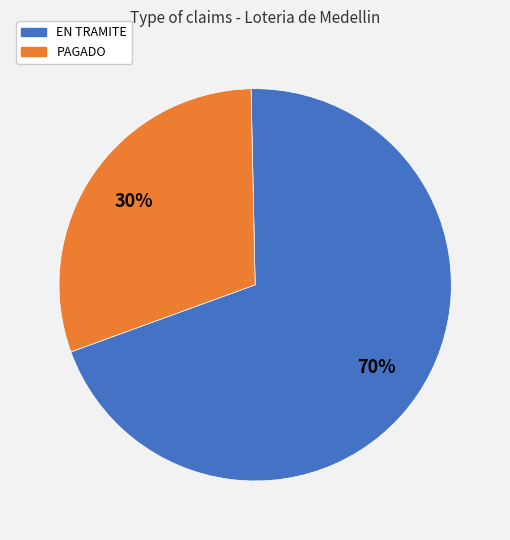

What percentage is the EN TRAMITE slice, to the nearest percent?

70%